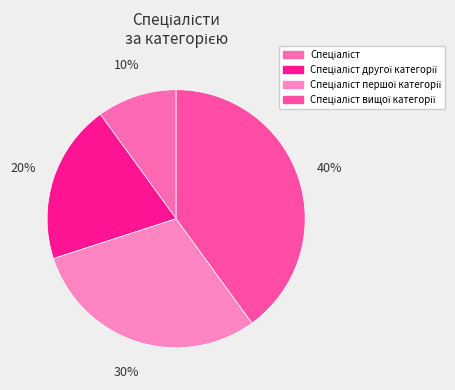

How many segments does this pie chart have?

4